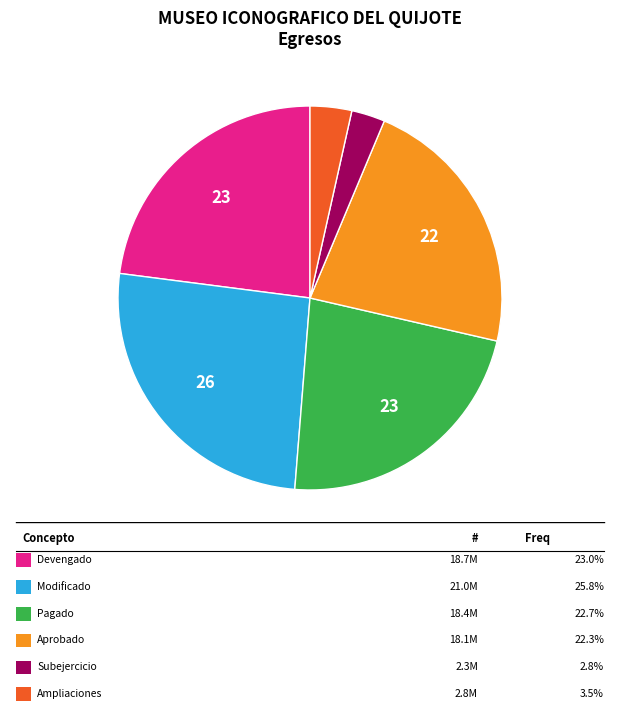

Does any single category account for the majority?

No